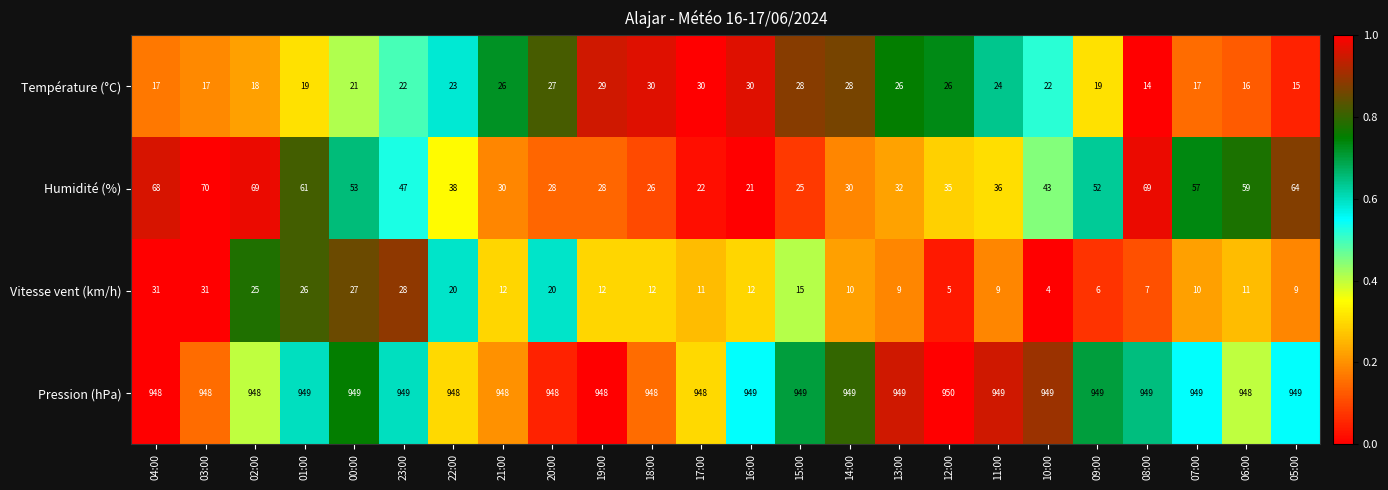

Which series has the largest range (max minus min)?

Humidité (%)